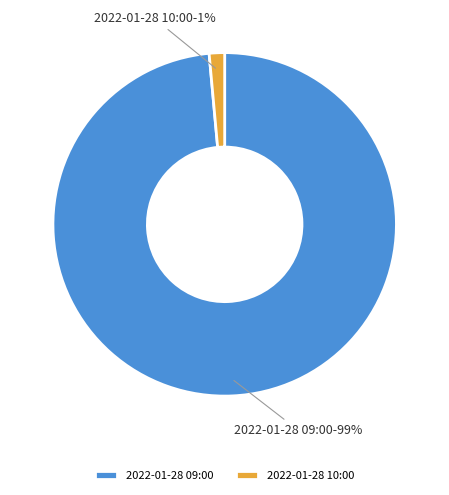

Which category has the smallest portion of the pie?

2022-01-28 10:00